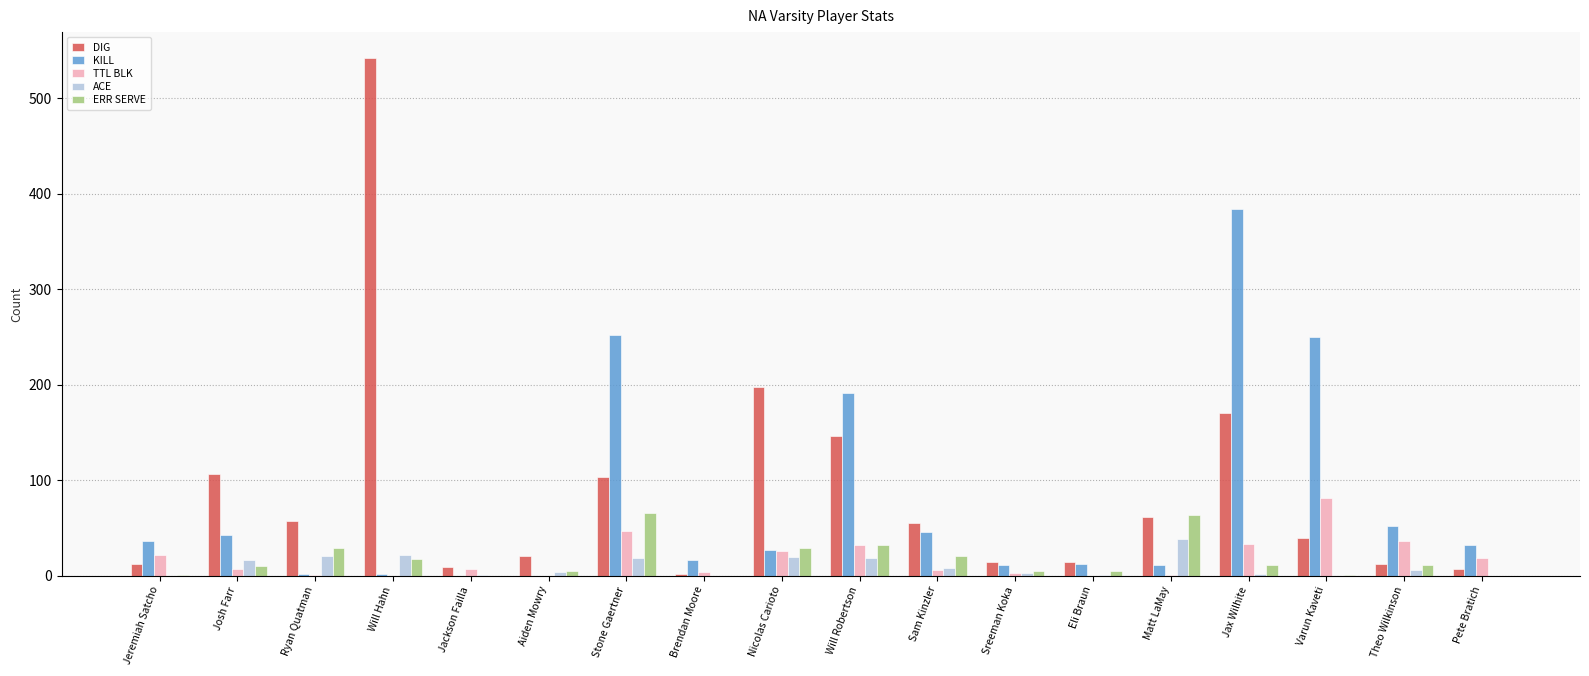

Are the bars grouped side by side (vs. stacked)?

Yes